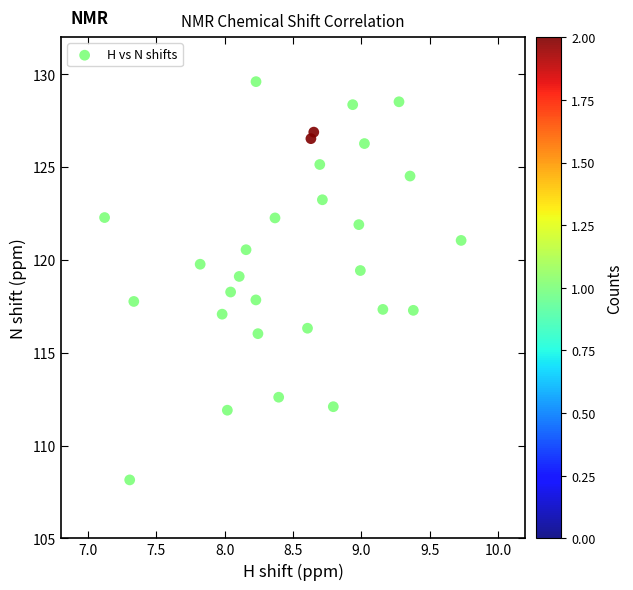

What is the range of Y values (max minus min)?

21.5